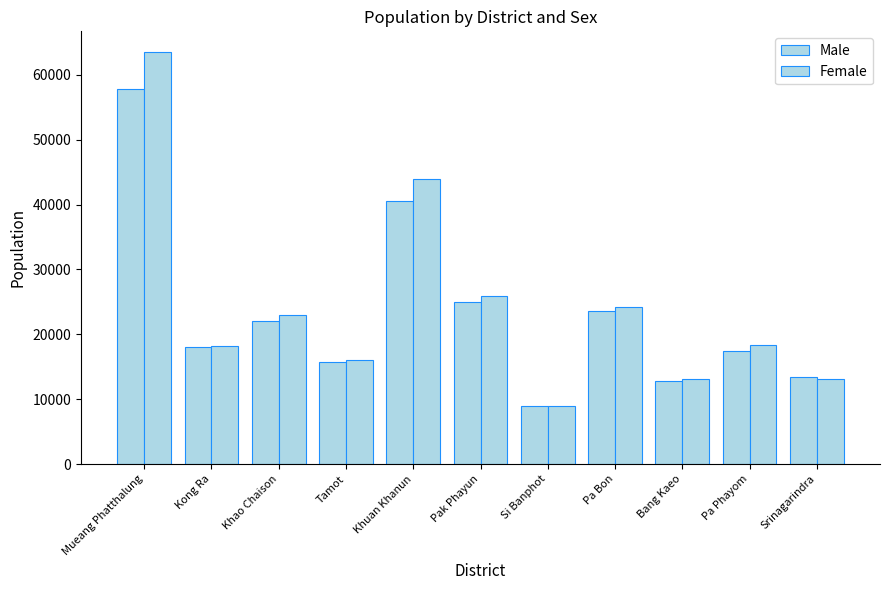

What position from the right is Bang Kaeo?

3